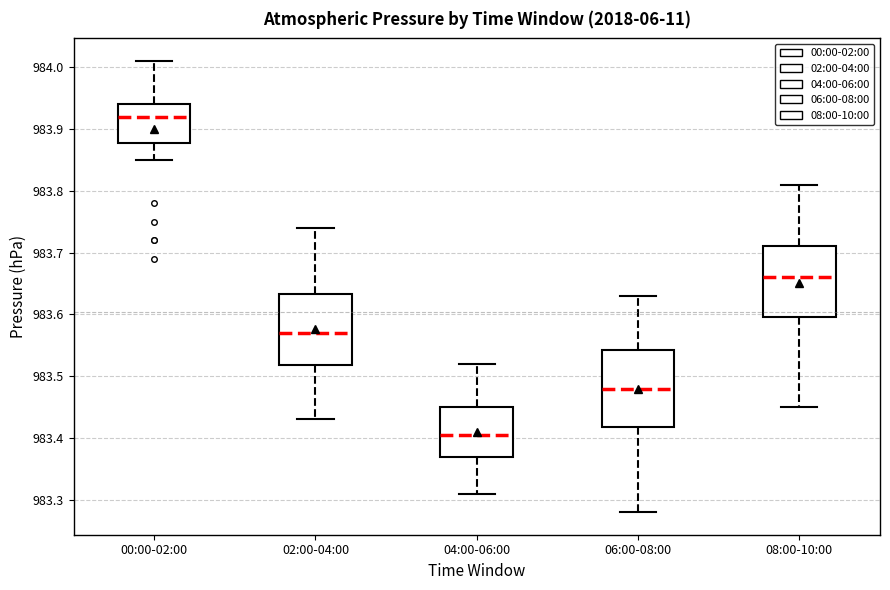

Reading left to right, transcribe this box plot: for each box, give where its median line is, the range the box spans, and where its two whiskers end, as read against the y-axis. The values are not printed on the chart, so give them approximately, as read against the axis.

00:00-02:00: median 983.92, box 983.88 to 983.94, whiskers 983.85 to 984.01
02:00-04:00: median 983.57, box 983.52 to 983.63, whiskers 983.43 to 983.74
04:00-06:00: median 983.41, box 983.37 to 983.45, whiskers 983.31 to 983.52
06:00-08:00: median 983.48, box 983.42 to 983.54, whiskers 983.28 to 983.63
08:00-10:00: median 983.66, box 983.60 to 983.71, whiskers 983.45 to 983.81